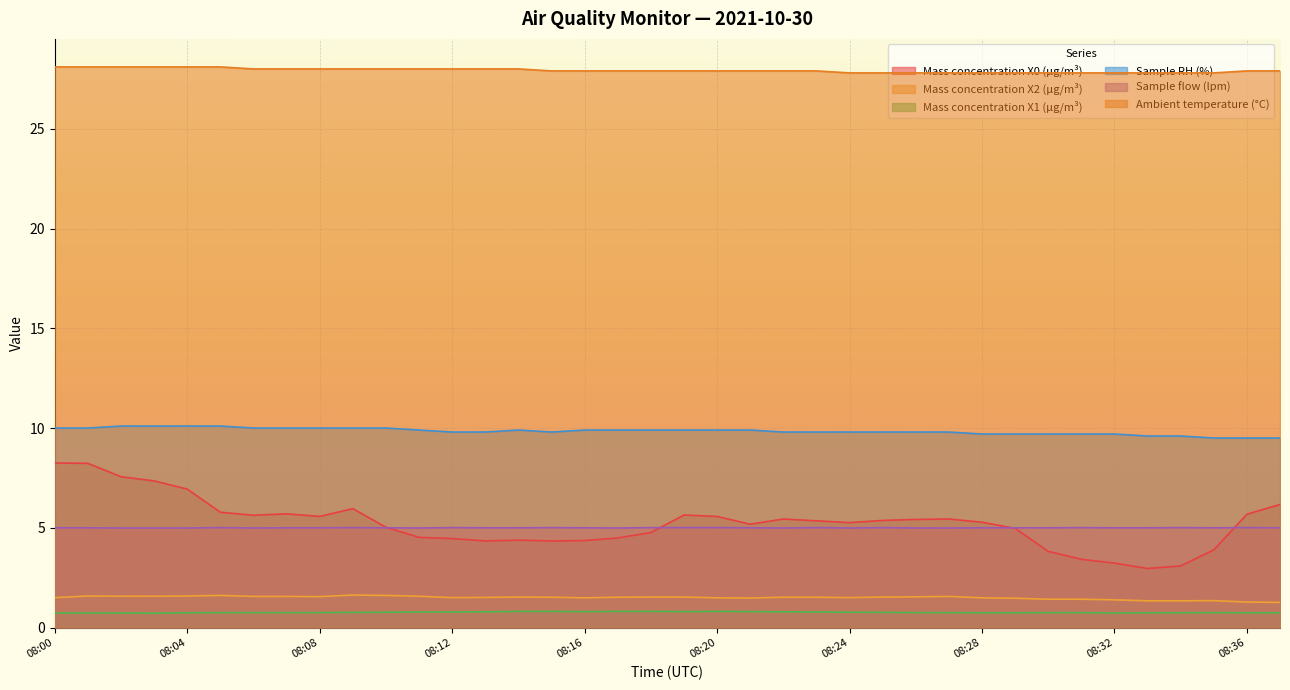

True or false: Mass concentration X0 (μg/m³) and Mass concentration X1 (μg/m³) cross at least once.

False